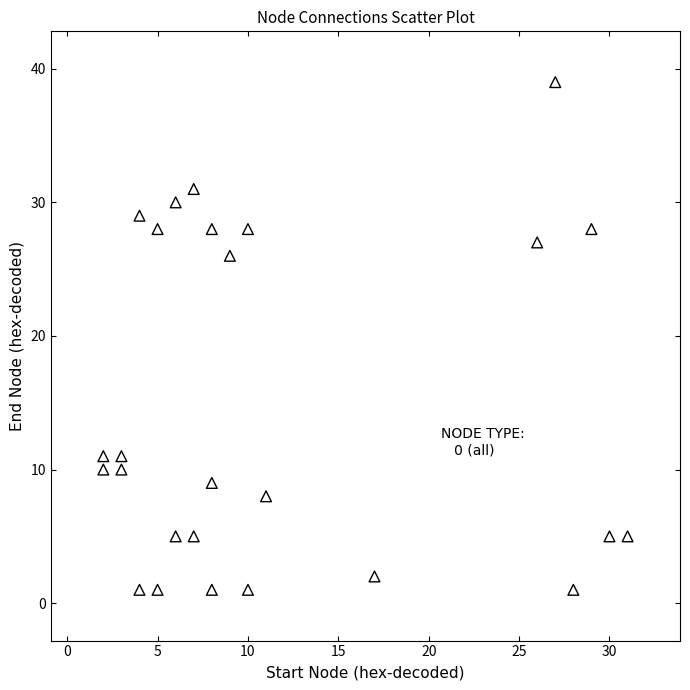

What is the range of Y values (max minus min)?

38